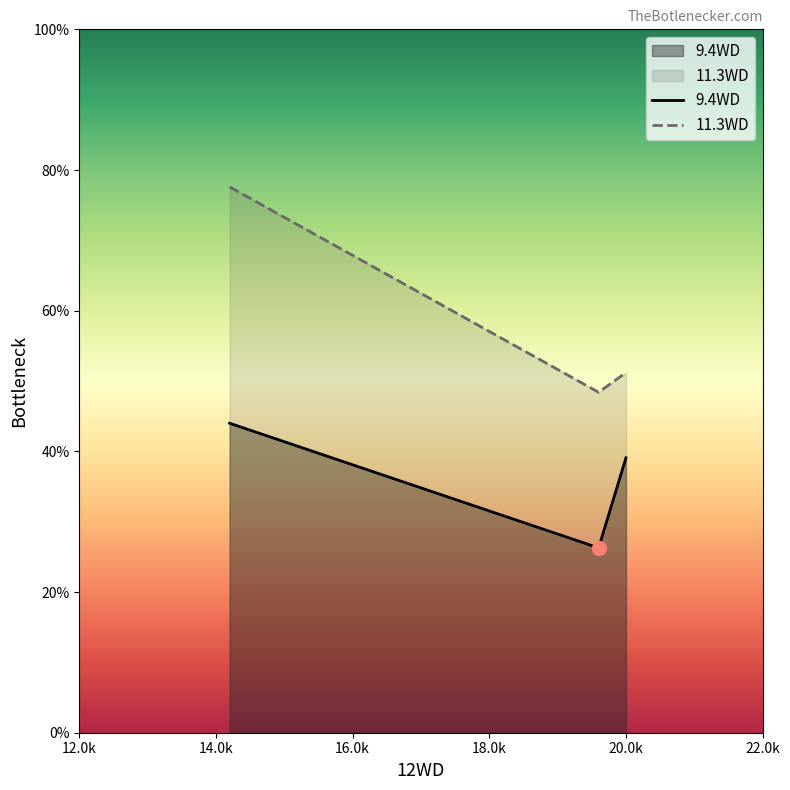

List the series in order of their overall mean, lowest first.

9.4WD, 11.3WD